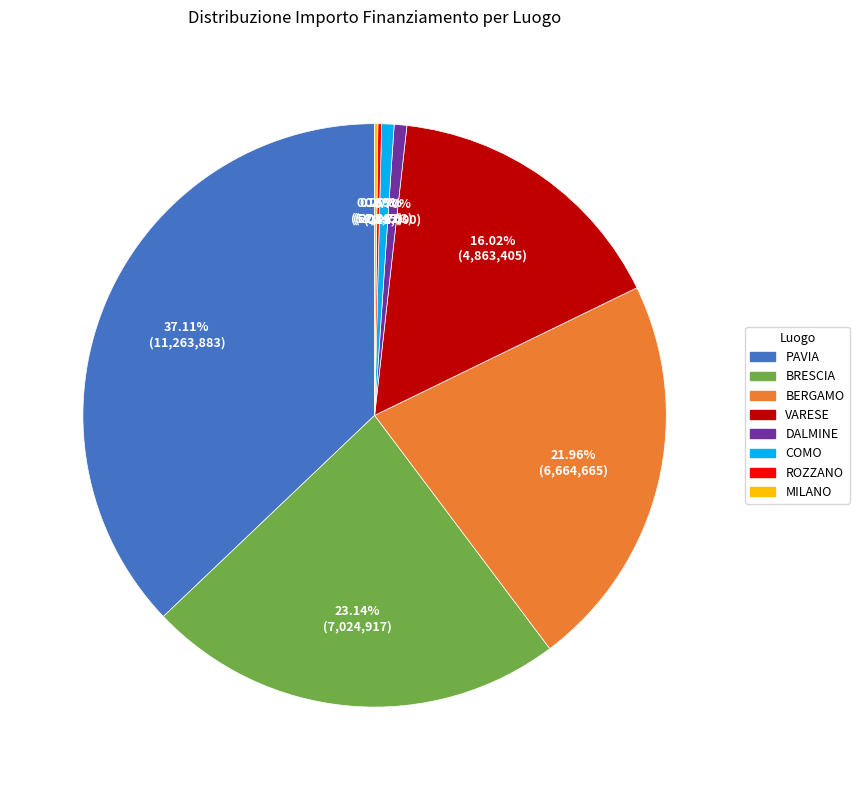

Does any single category account for the majority?

No